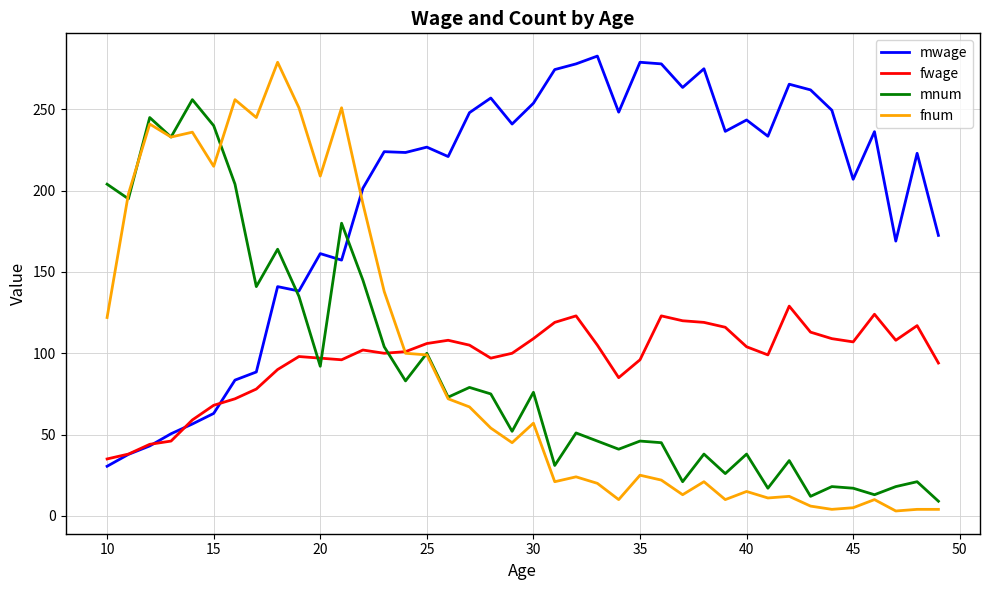

How many times do fnum and mwage cross each other?

1